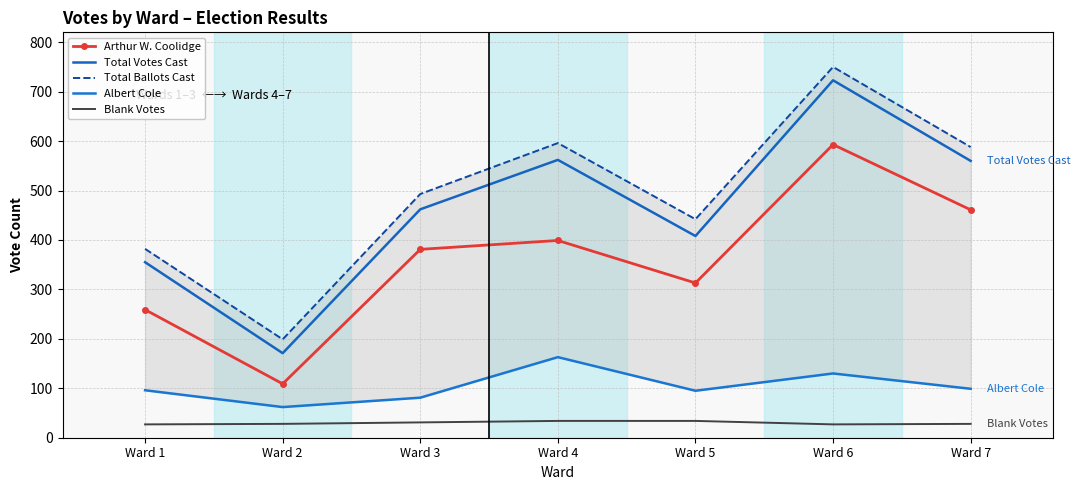

What value does the Arthur W. Coolidge series have at Ward 5, to the nearest 10?

310